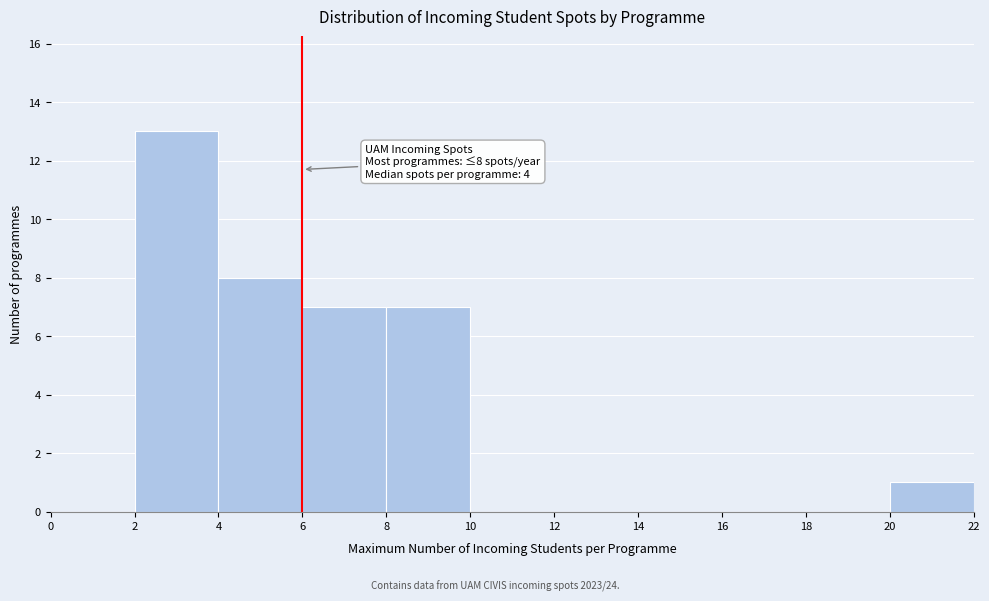

Which range on the x-axis has the tallest bar?

2 to 4